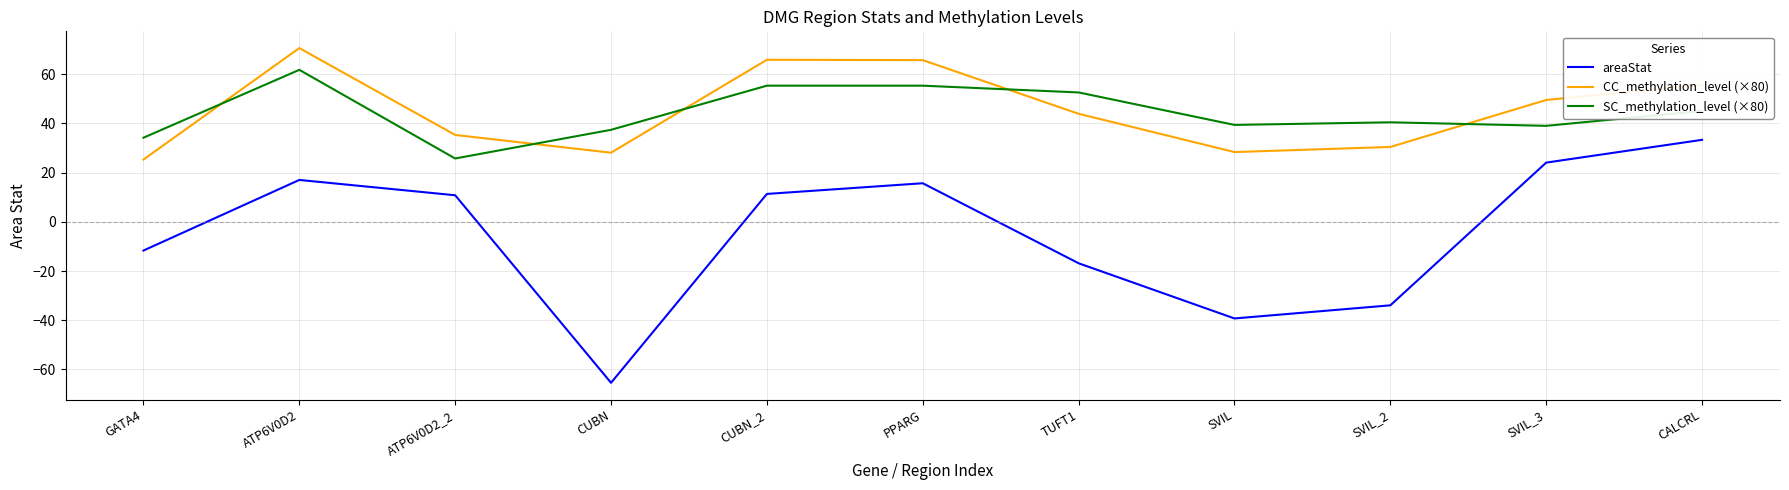

What is the difference between the maximum and minimum values in the SC_methylation_level (×80) series?

36.0